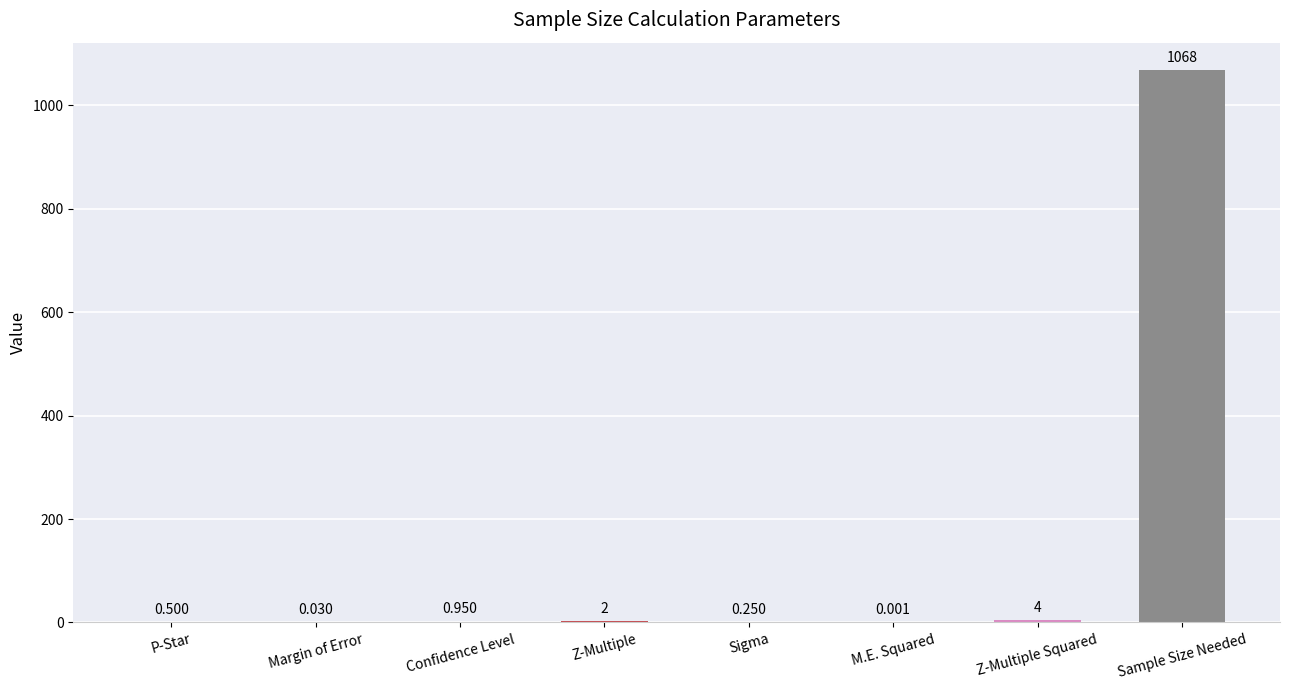

Which label corresponds to the largest value in the chart?

Sample Size Needed